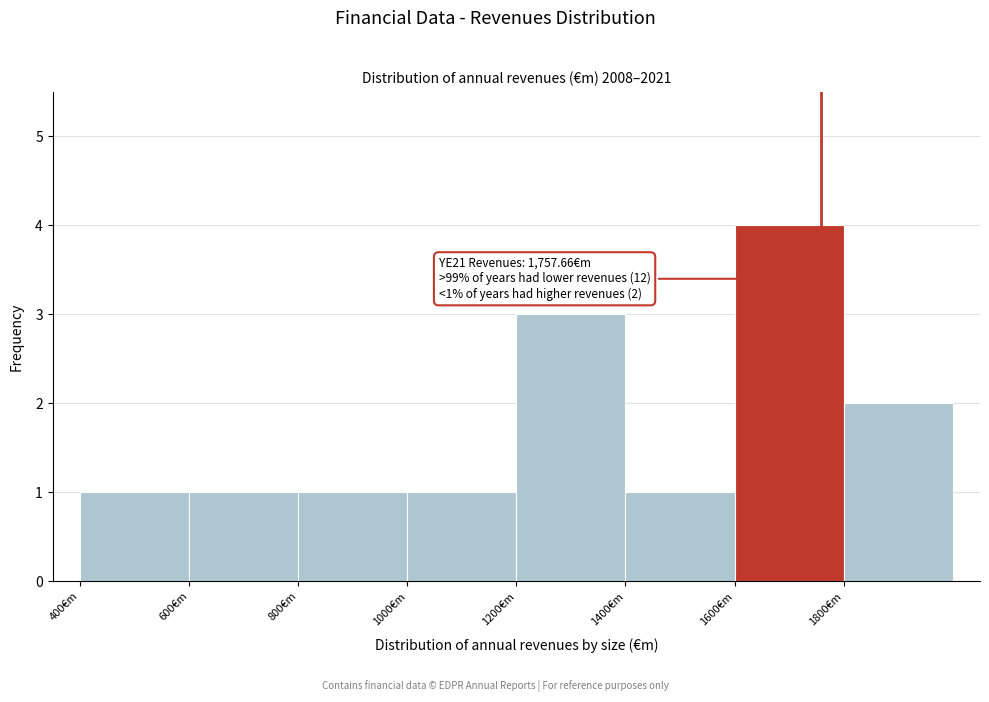

Which range on the x-axis has the tallest bar?

1600 to 1800